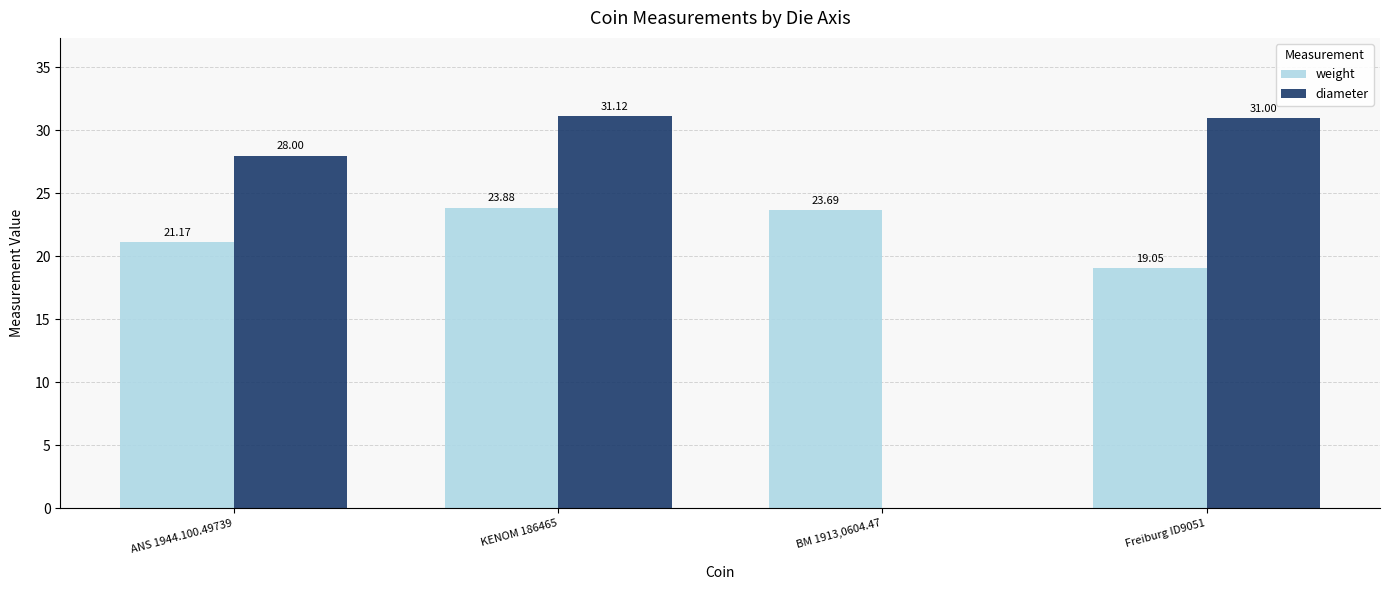

Where does the weight series first go above 23?

KENOM 186465